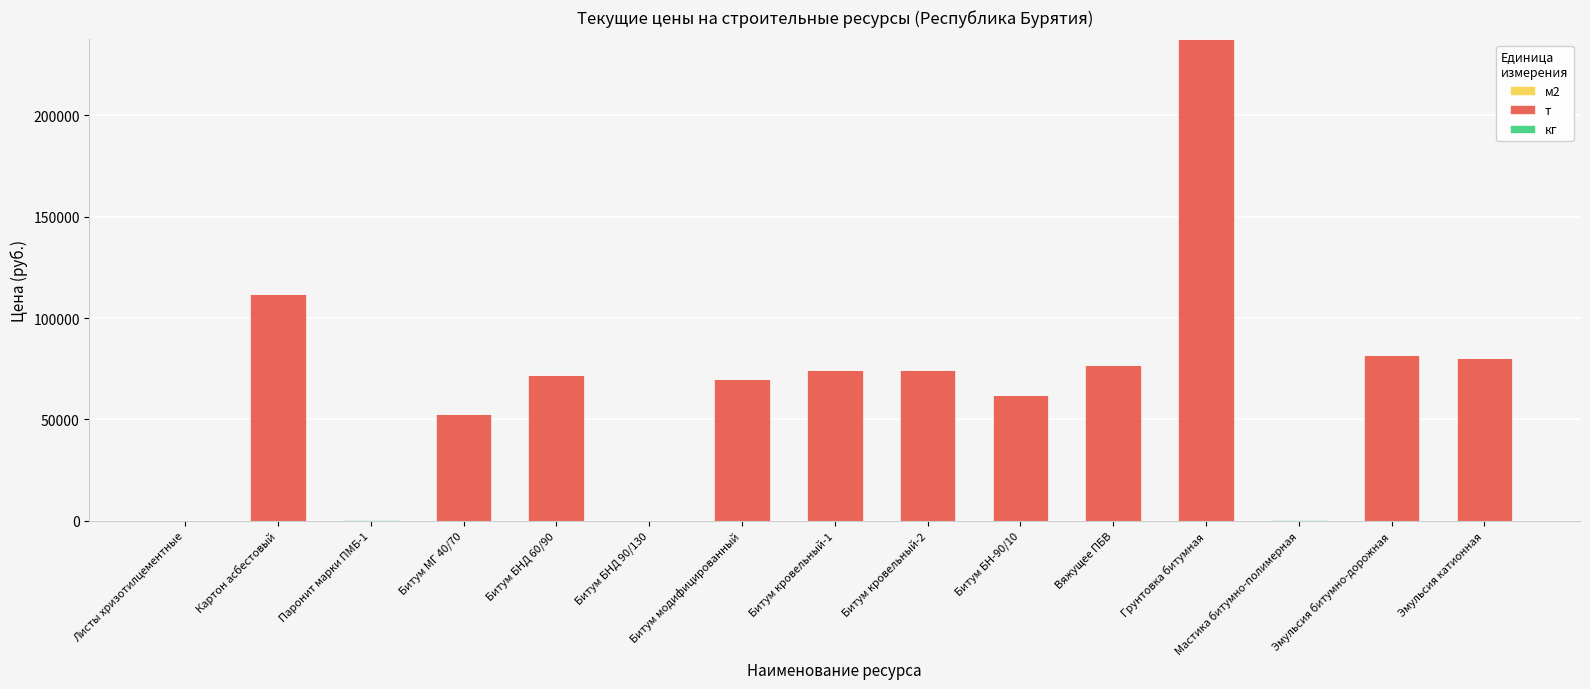

At which category is the sum across all series the highest?

Грунтовка битумная